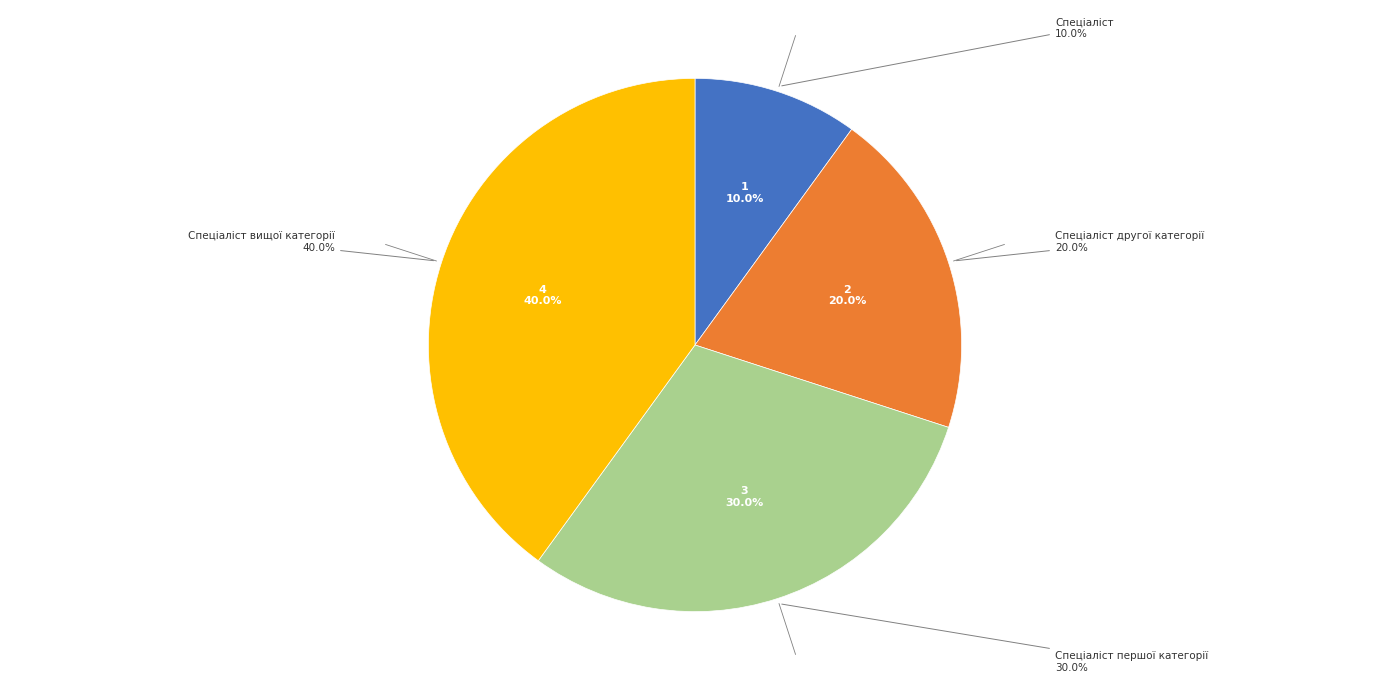

Between Спеціаліст and Спеціаліст вищої категорії, which is larger?

Спеціаліст вищої категорії